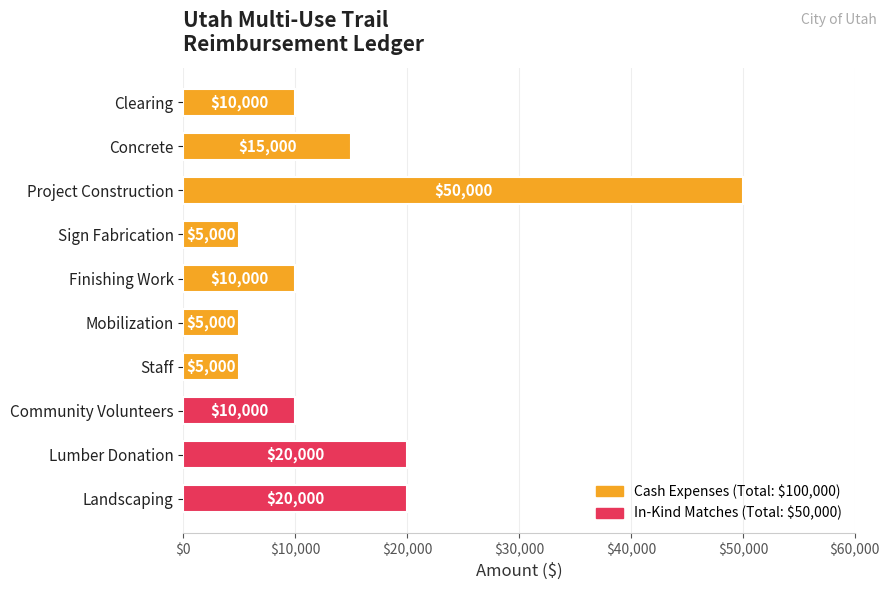

Count the values in the range 5000 to 20000.

9